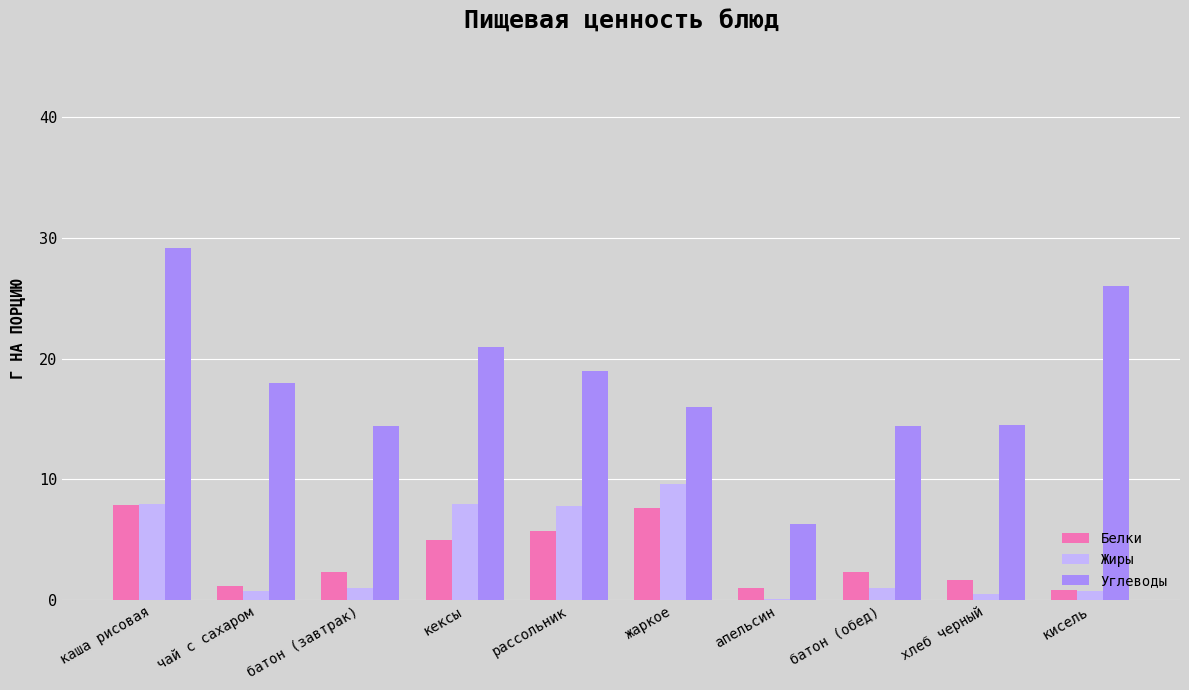

The Углеводы series shows 26.0 at кисель. True or false?

True